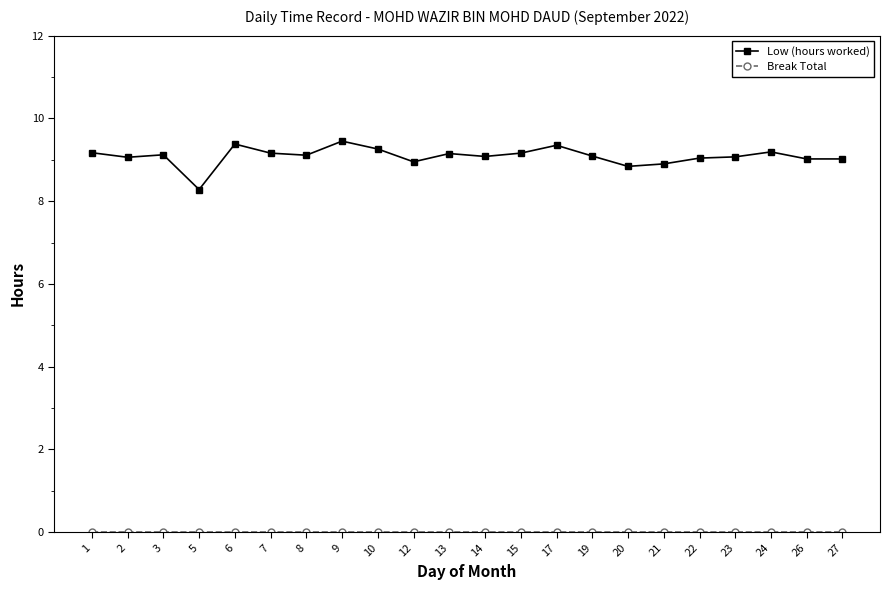

Which series has the widest spread of values?

Low (hours worked)